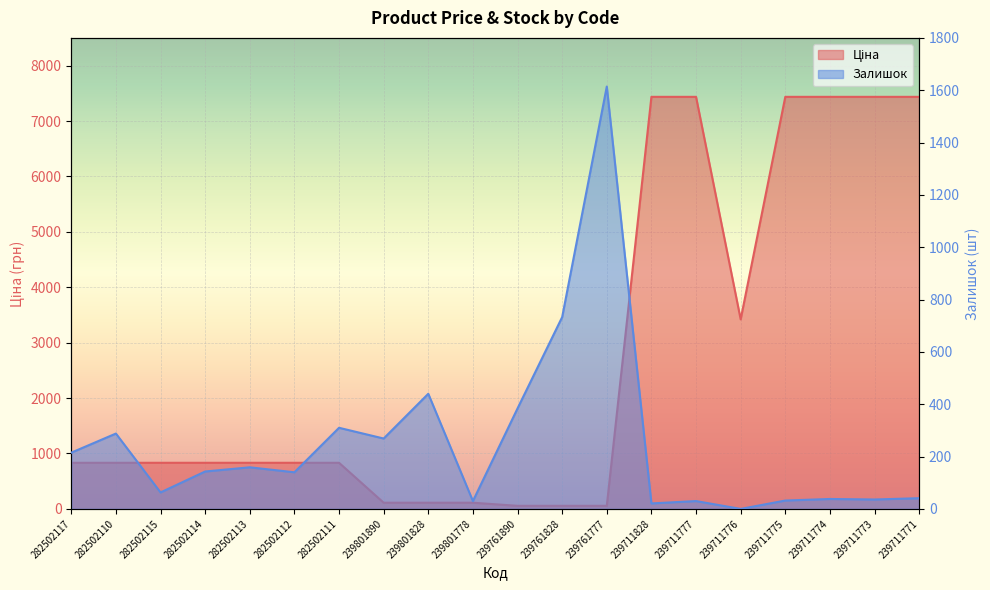

Reading left to right, list all the values displayed in this chart.

Ціна: 282502117=832.4	282502110=832.4	282502115=832.4	282502114=832.4	282502113=832.4	282502112=832.4	282502111=832.4	239801890=111.7	239801828=111.7	239801778=111.7	239761890=55.9	239761828=55.9	239761777=55.9	239711828=7436.2	239711777=7436.2	239711776=3420.6	239711775=7436.2	239711774=7436.2	239711773=7436.2	239711771=7436.2
Залишок: 282502117=215.0	282502110=288.0	282502115=63.0	282502114=143.0	282502113=159.0	282502112=140.0	282502111=310.0	239801890=269.0	239801828=440.0	239801778=30.0	239761890=384.0	239761828=733.0	239761777=1614.0	239711828=21.0	239711777=30.0	239711776=0.0	239711775=32.0	239711774=38.0	239711773=36.0	239711771=41.0